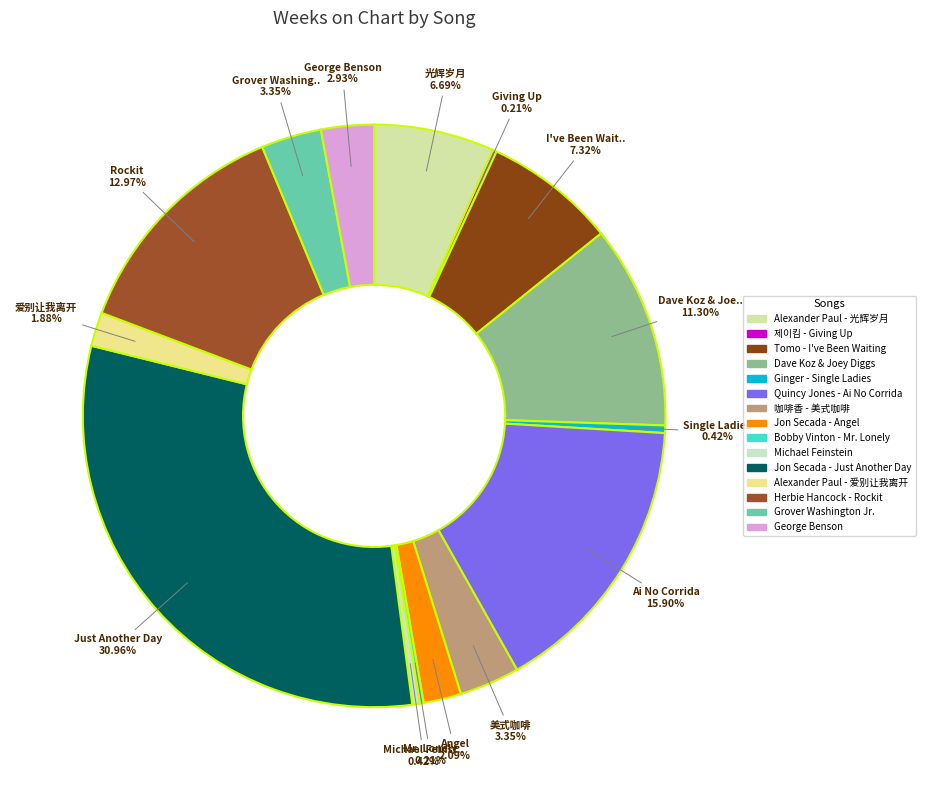

To the nearest percent, what portion does Jon Secada - Angel represent?

2%